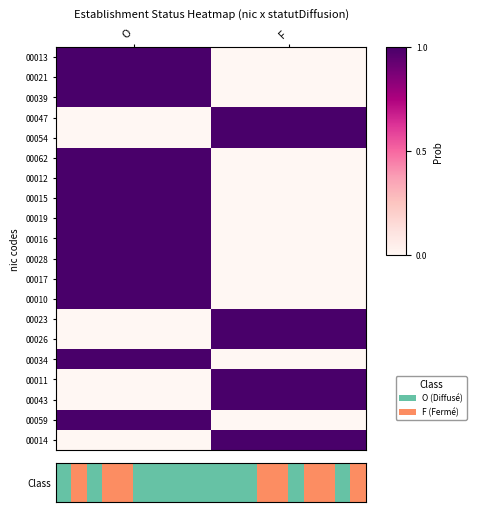

Reading left to right, extract all data points from this chart.

00013: O=1	F=0
00021: O=1	F=0
00039: O=1	F=0
00047: O=0	F=1
00054: O=0	F=1
00062: O=1	F=0
00012: O=1	F=0
00015: O=1	F=0
00019: O=1	F=0
00016: O=1	F=0
00028: O=1	F=0
00017: O=1	F=0
00010: O=1	F=0
00023: O=0	F=1
00026: O=0	F=1
00034: O=1	F=0
00011: O=0	F=1
00043: O=0	F=1
00059: O=1	F=0
00014: O=0	F=1